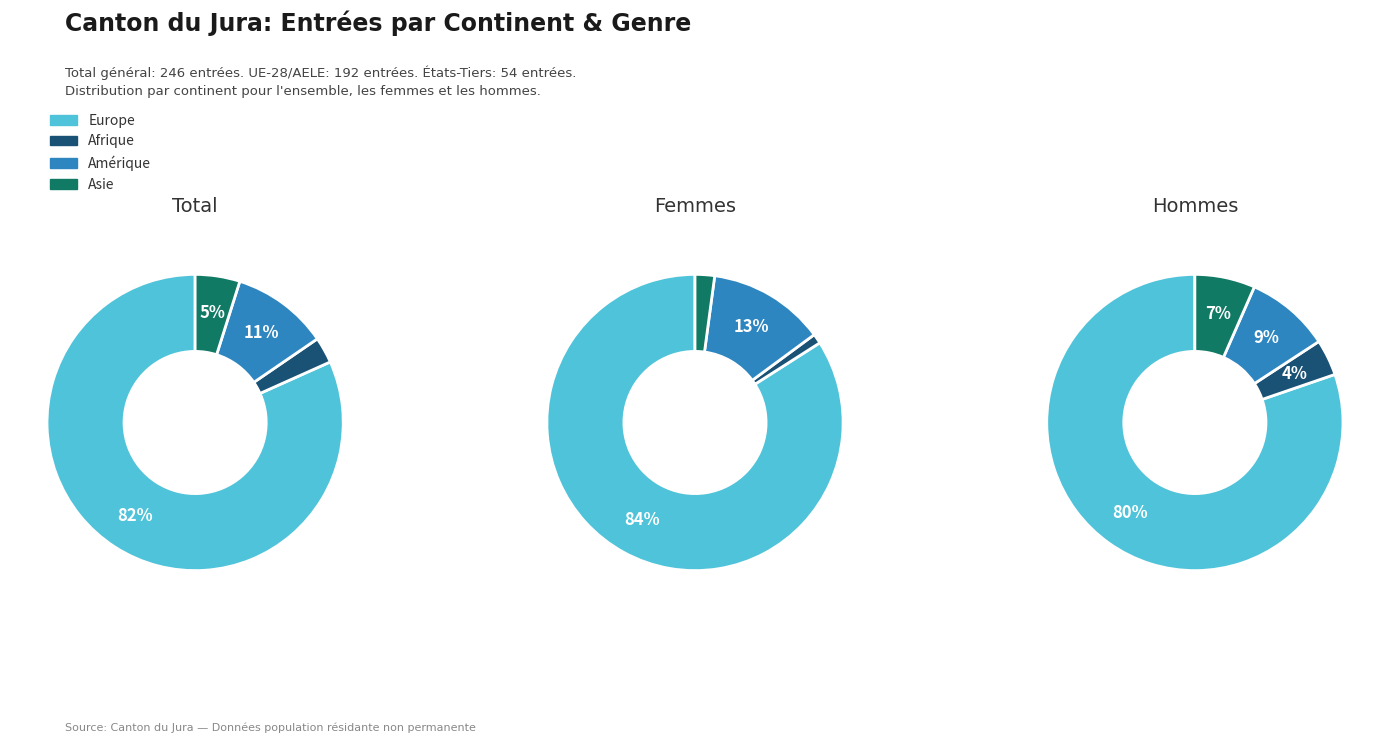

True or false: Asie accounts for 1% of the total.

False